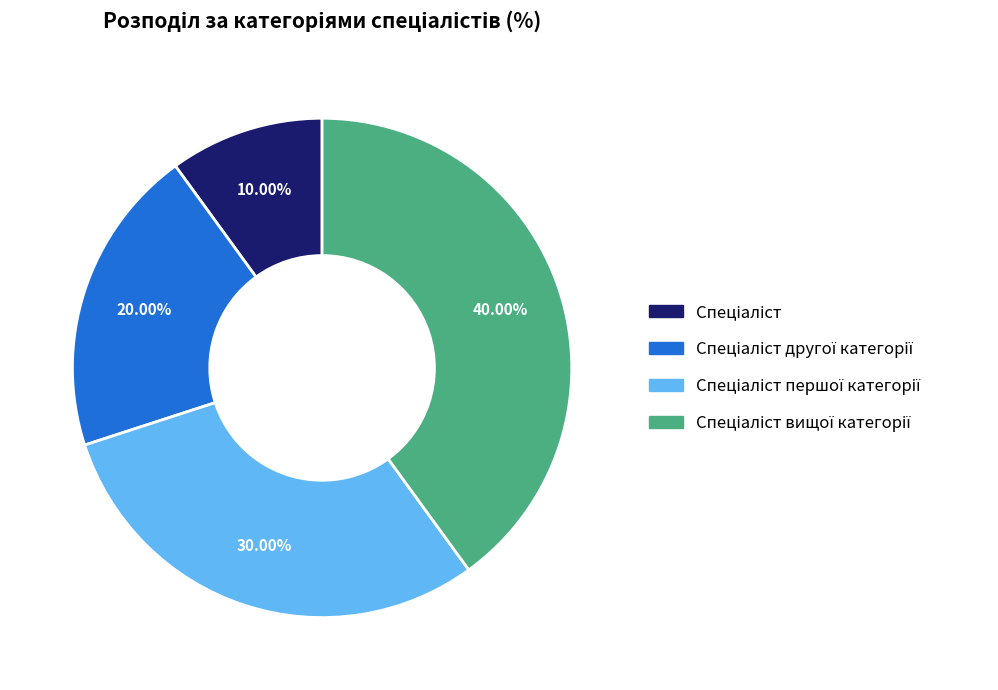

Is there any slice that represents more than half of the pie?

No